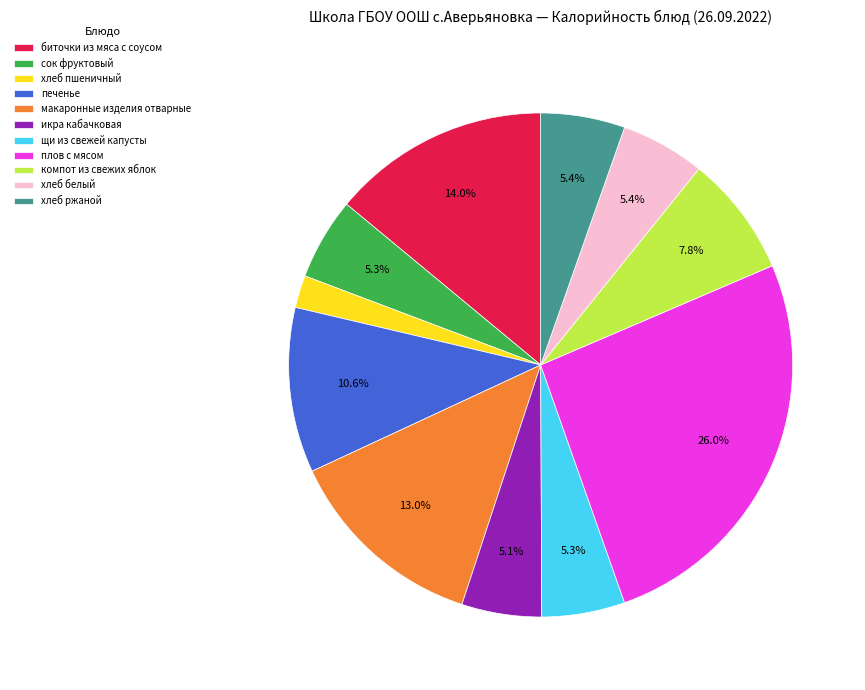

Which slice is the largest?

плов с мясом